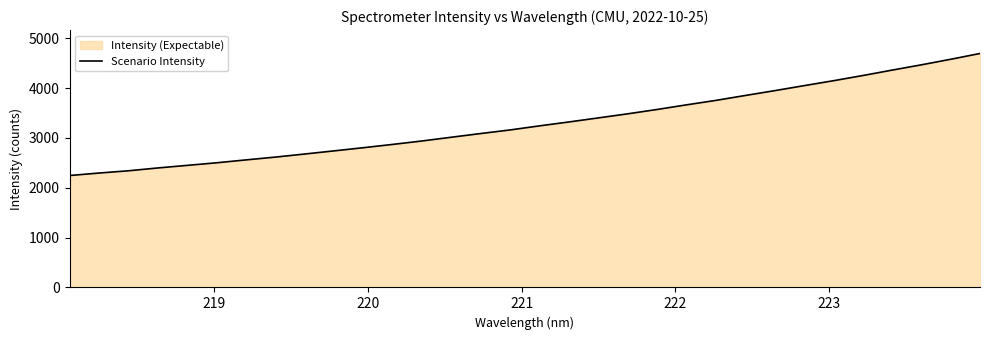

What is the minimum value shown in the chart?

2245.3